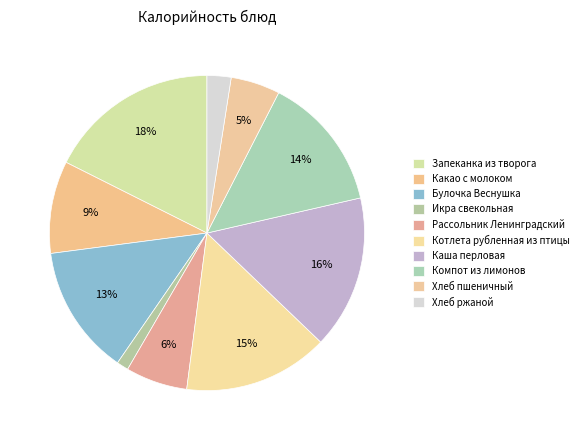

Which has a higher value, Булочка Веснушка or Котлета рубленная из птицы?

Котлета рубленная из птицы